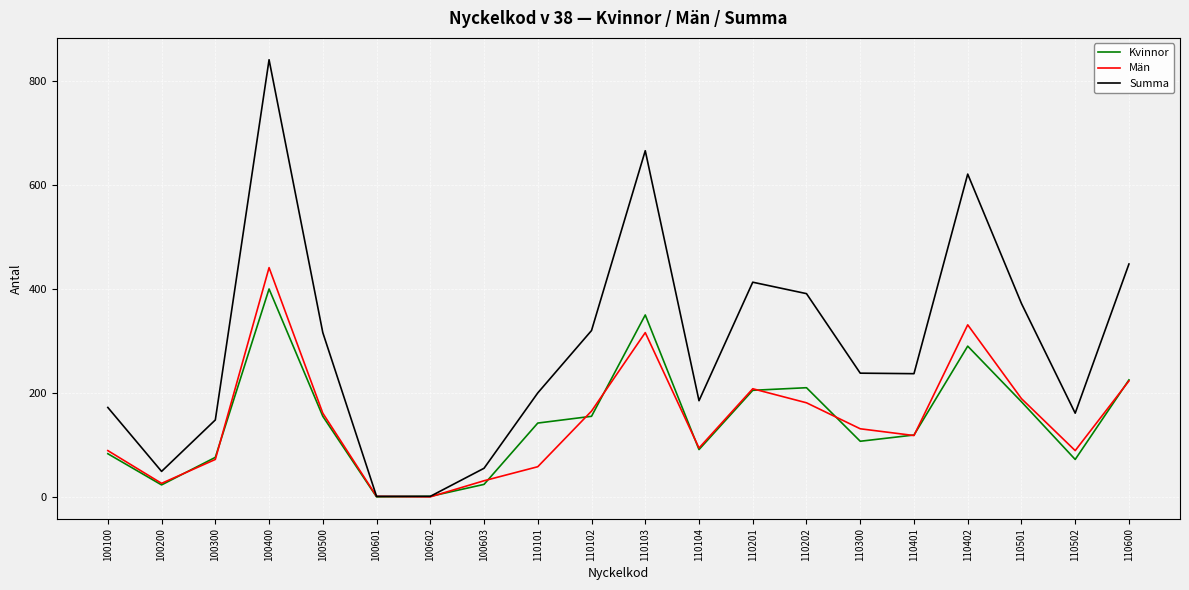

Which series has the largest range (max minus min)?

Summa